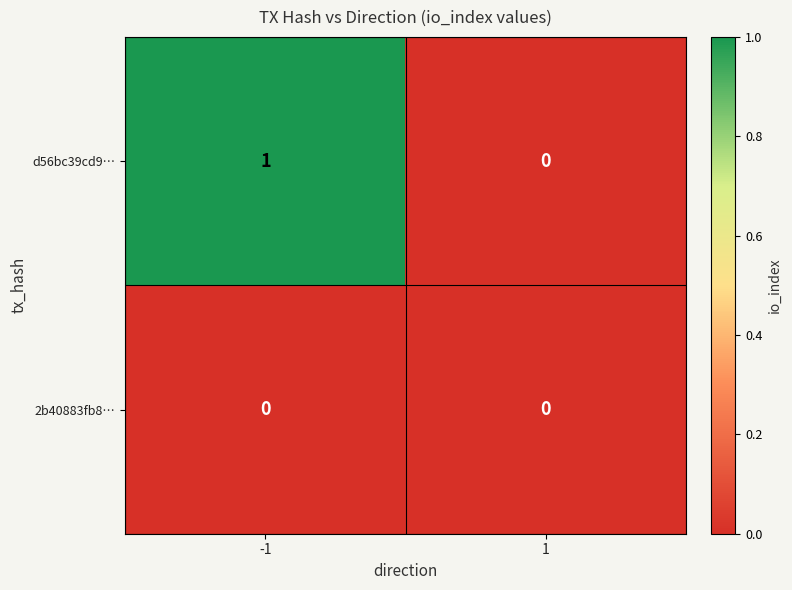

True or false: d56bc39cd9… has a value of 1 at -1.

True